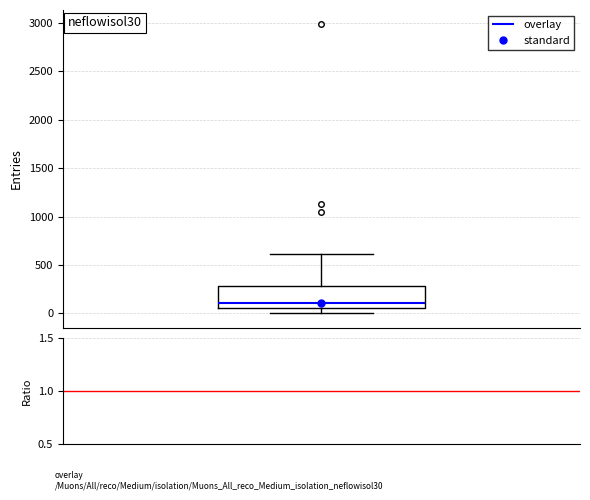

Read this box plot against the y-axis: the position of the median line, the range covered by the box, and the ends of both whiskers. The values are not printed on the chart, so give them approximately, as read against the axis.

median 100, box 50 to 300, whiskers 0 to 600